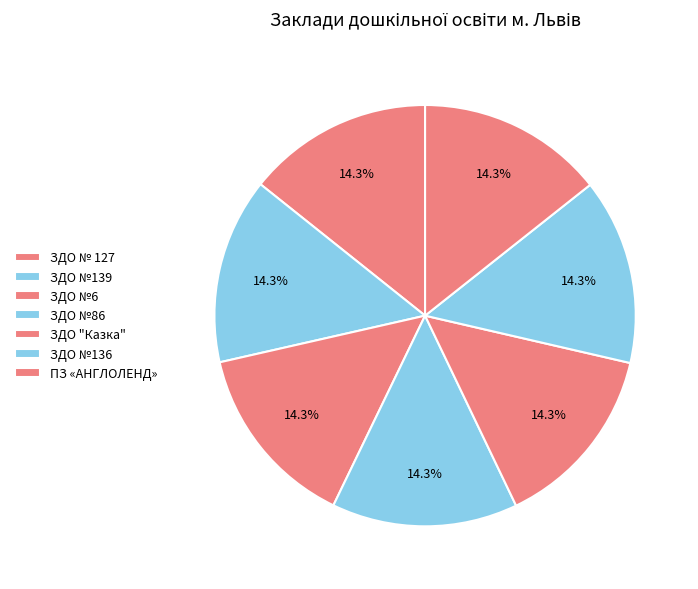

How many segments does this pie chart have?

7